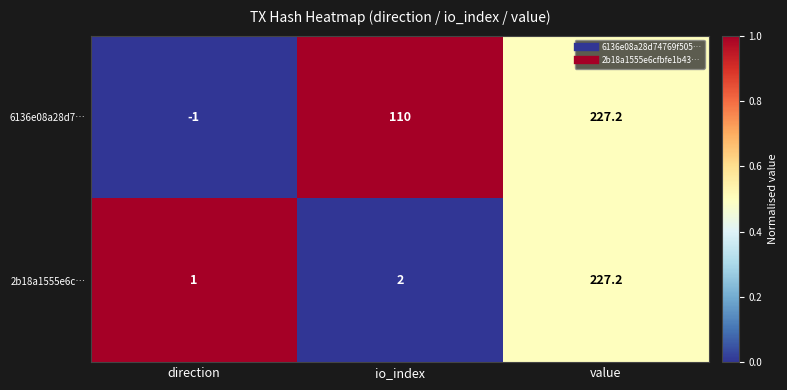

Read the 6136e08a28d7… value at io_index.

110.0